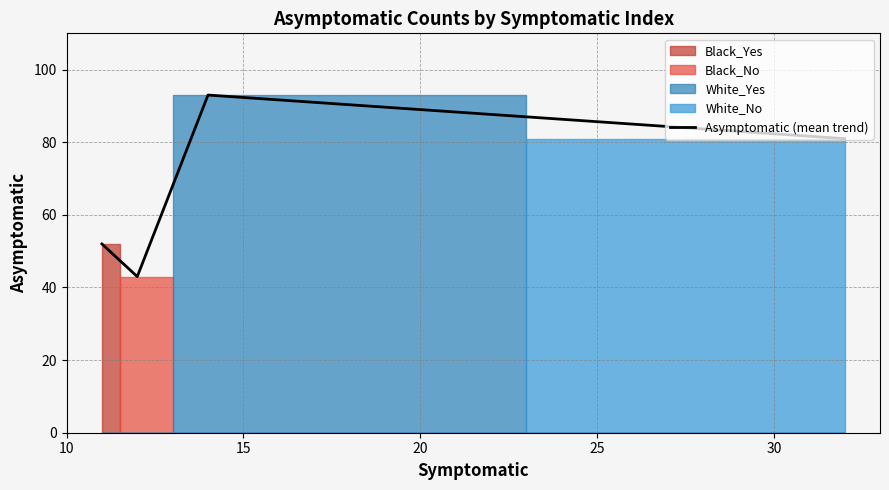

What is the smallest value displayed?

43